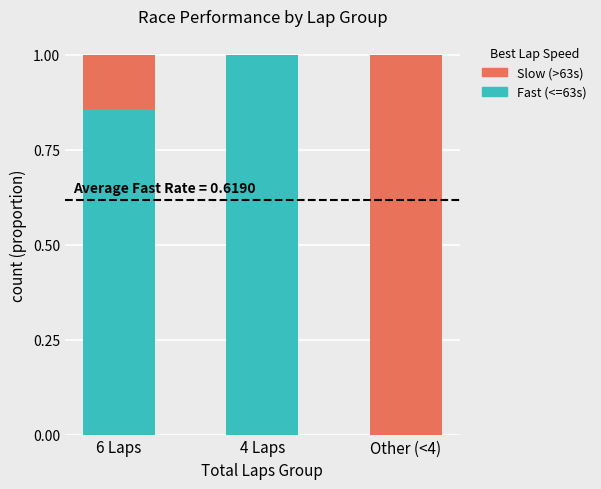

True or false: Fast (<=63s) has a value of 0.4 at 4 Laps.

False